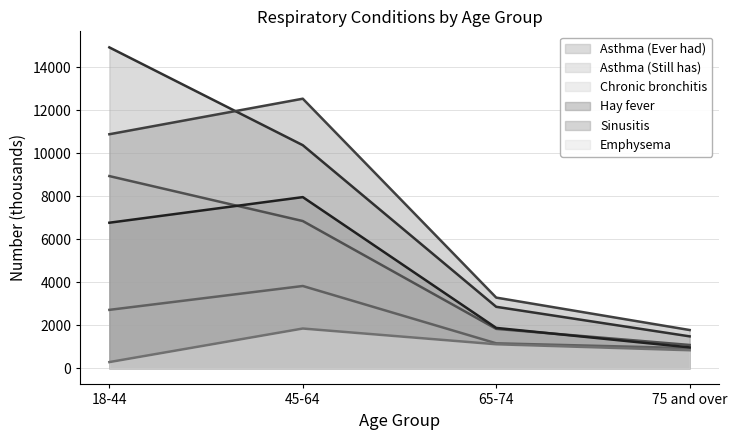

How many interior local peaks does the Chronic bronchitis series have?

1